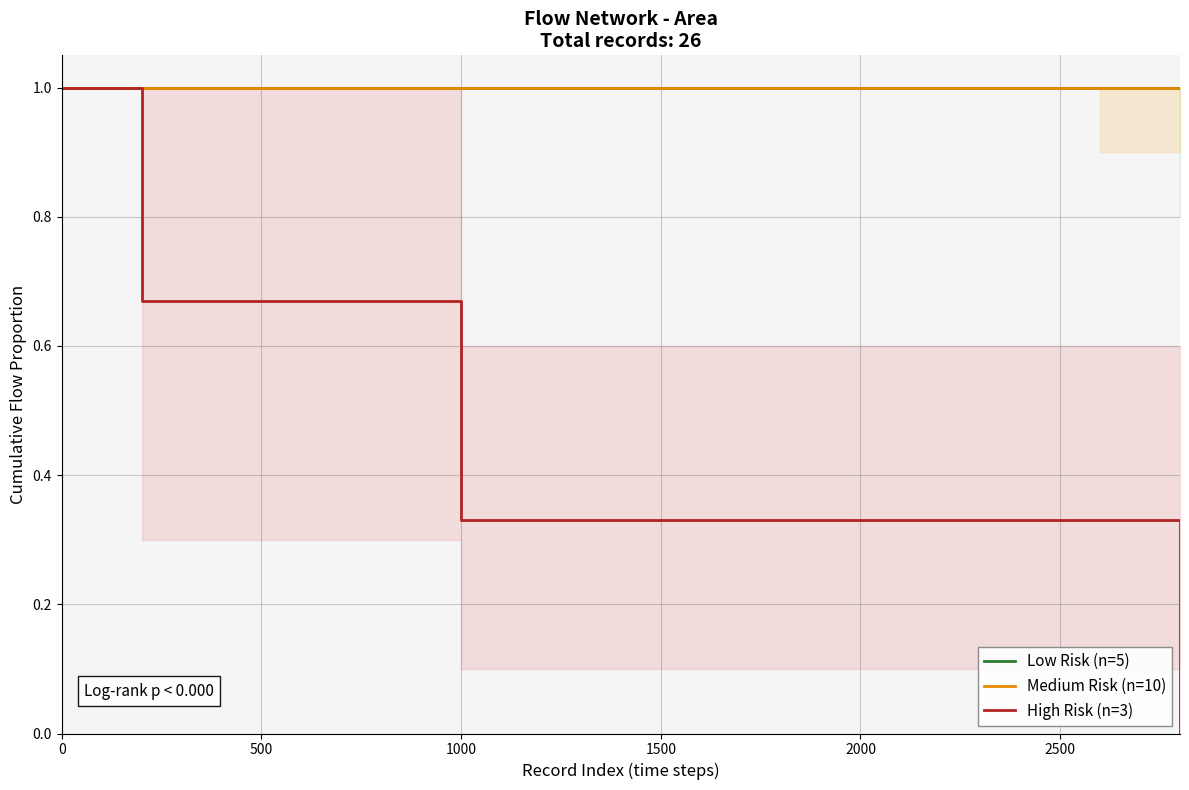

Is this an area chart (filled region under the line)?

No